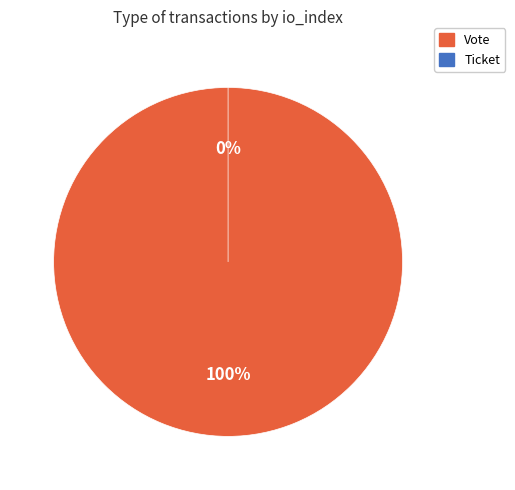

Rank the categories by value from highest to lowest.

Vote (io_index=1), Ticket (io_index=0)